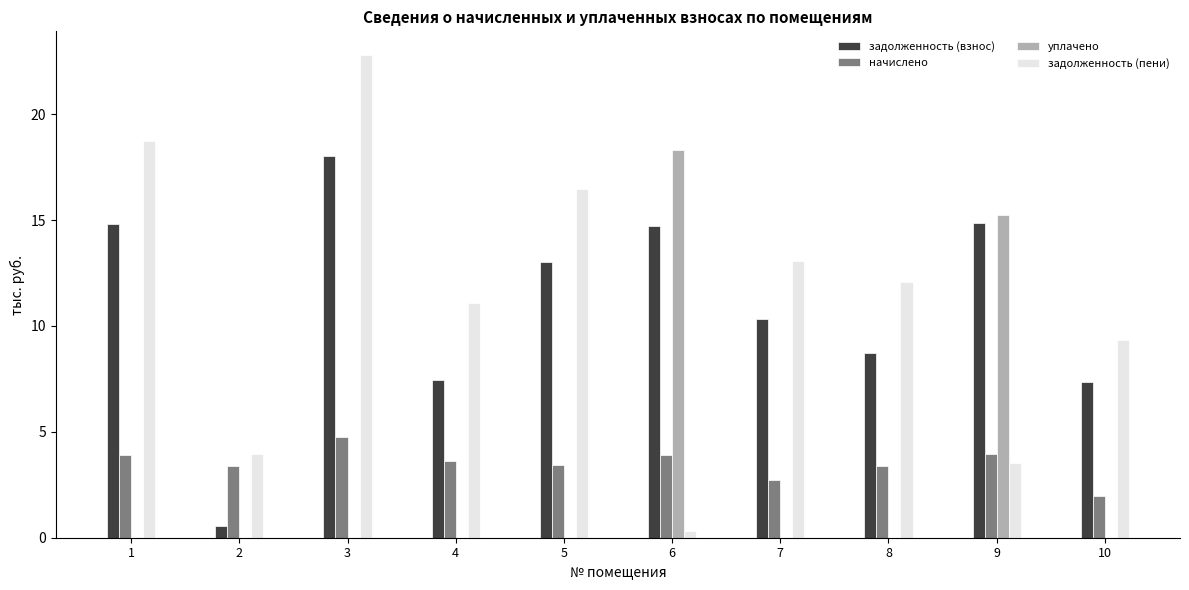

Is it true that задолженность (пени) equals 3.9 at 2?

True